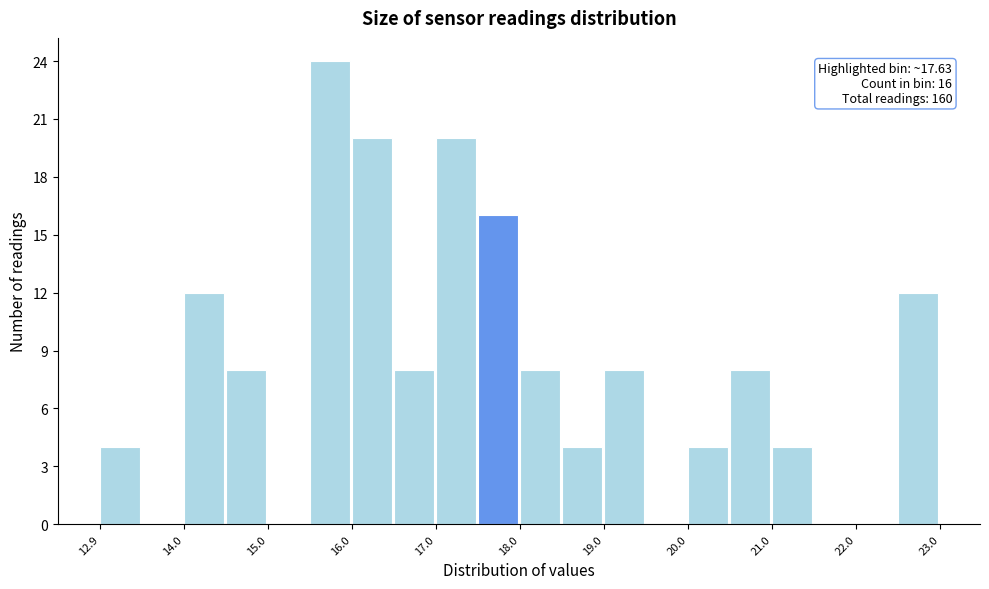

Around what value on the x-axis is the tallest bar? Give the approximate position of its centre, as read against the axis.

15.8